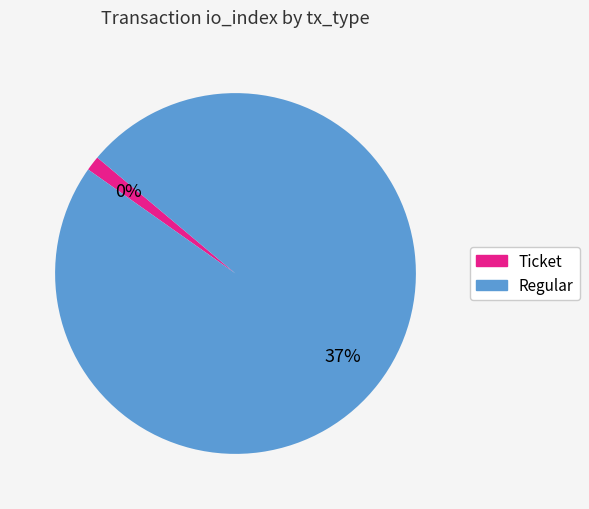

To the nearest percent, what portion does Regular represent?

100%